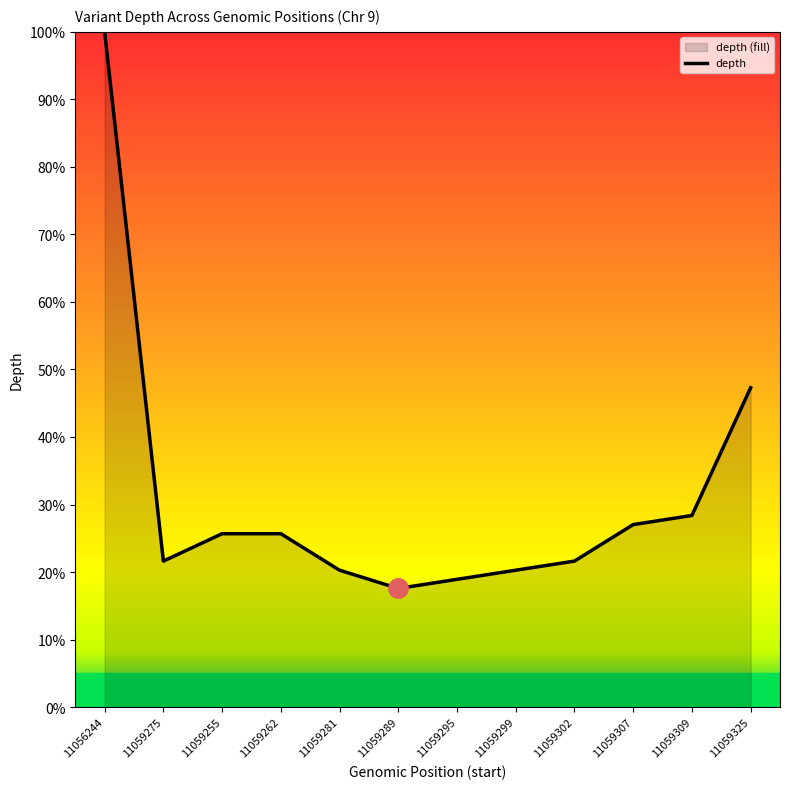

Rank the categories by value from highest to lowest.

11056244, 11059325, 11059309, 11059307, 11059255, 11059262, 11059275, 11059302, 11059281, 11059299, 11059295, 11059289